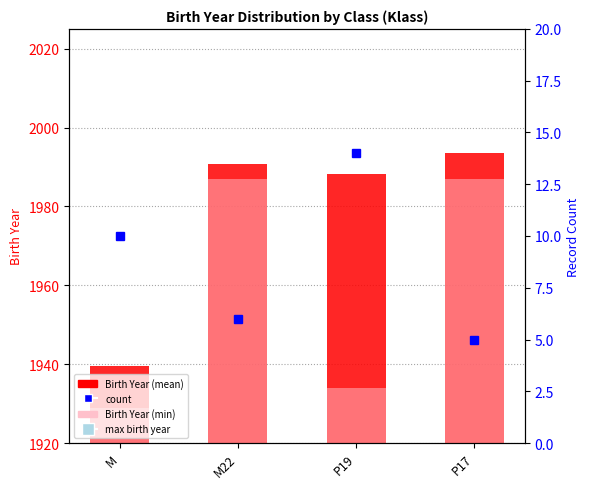

Reading left to right, extract all data points from this chart.

Birth Year (mean): 1939.5	1990.8	1988.3	1993.6
Birth Year (min): 1929.0	1987.0	1934.0	1987.0
count: 10.0	6.0	14.0	5.0
Record Count (max year): 1987.0	1998.0	2003.0	2002.0